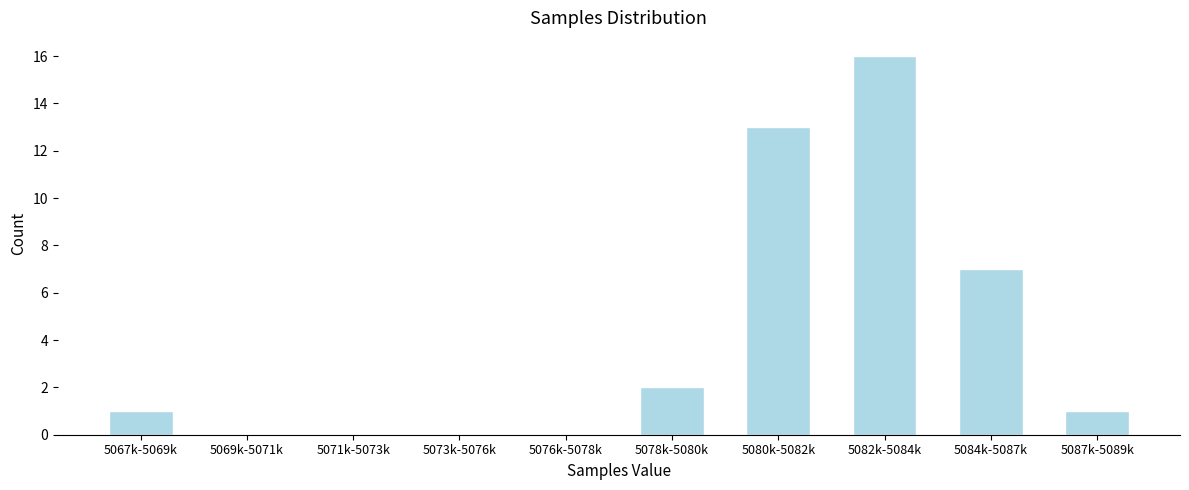

Reading left to right, list all the values displayed in this chart.

5067k-5069k=1	5069k-5071k=0	5071k-5073k=0	5073k-5076k=0	5076k-5078k=0	5078k-5080k=2	5080k-5082k=13	5082k-5084k=16	5084k-5087k=7	5087k-5089k=1